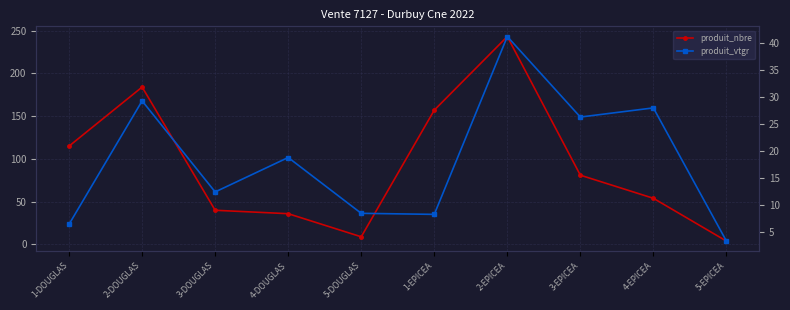

True or false: produit_nbre and produit_vtgr intersect in this chart.

False